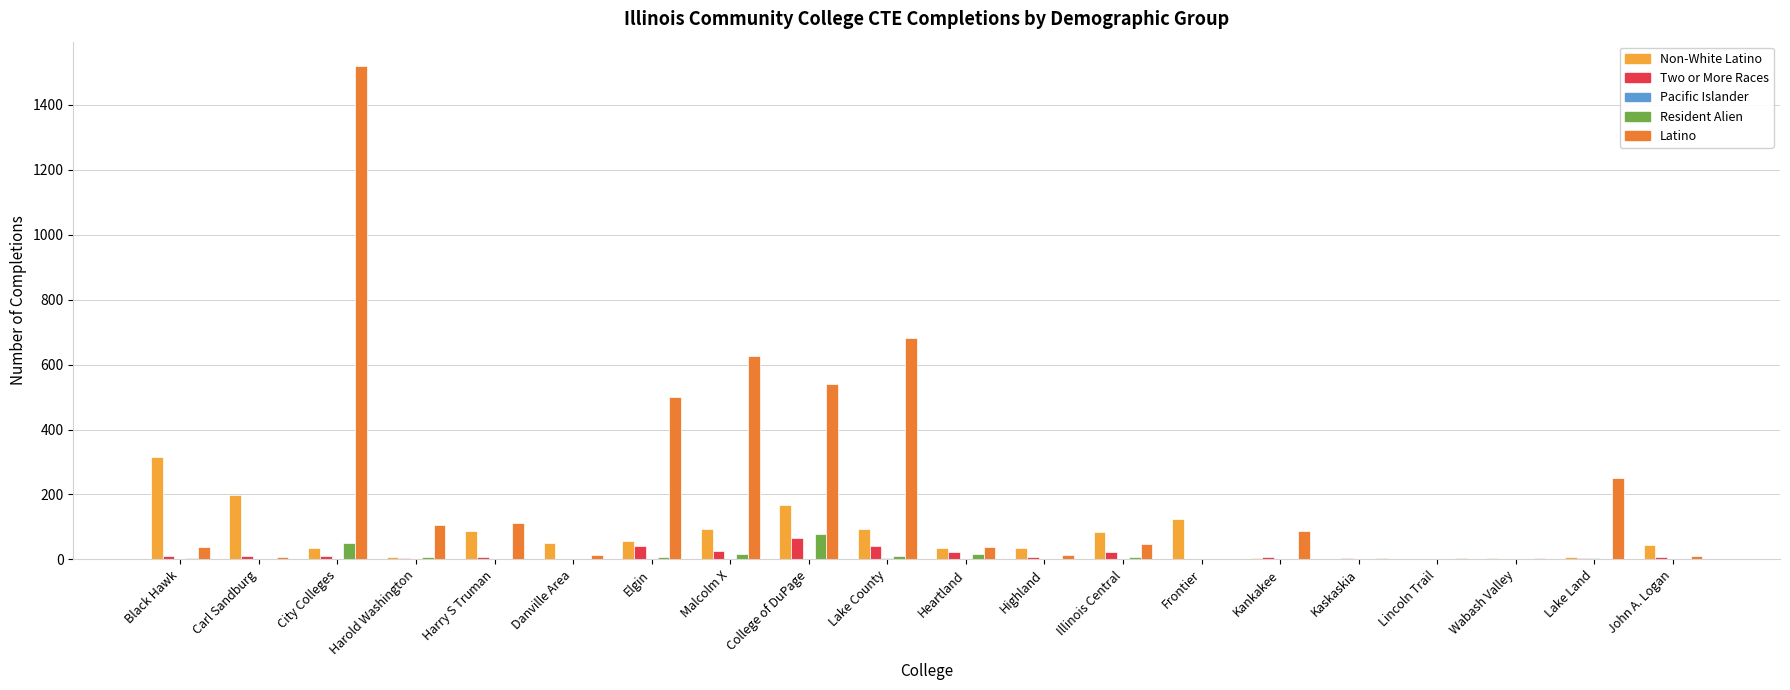

What is the total value across all series at College of DuPage?

851